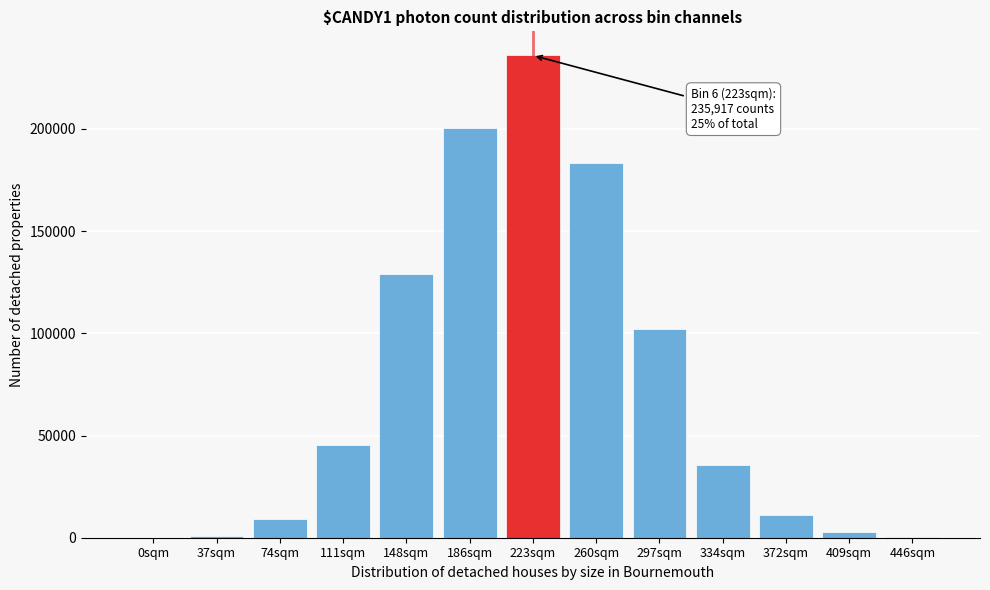

What is the change in value from 223sqm to 297sqm?

-133921